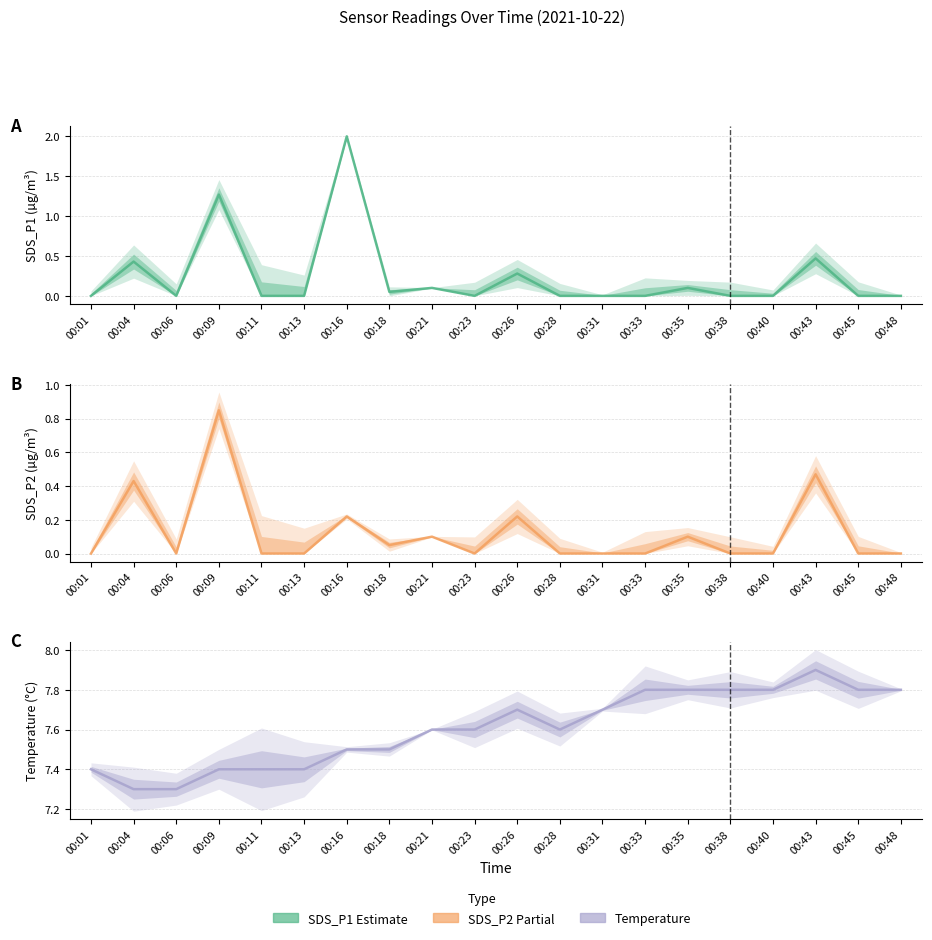

How many interior local peaks does the SDS_P1 series have?

7